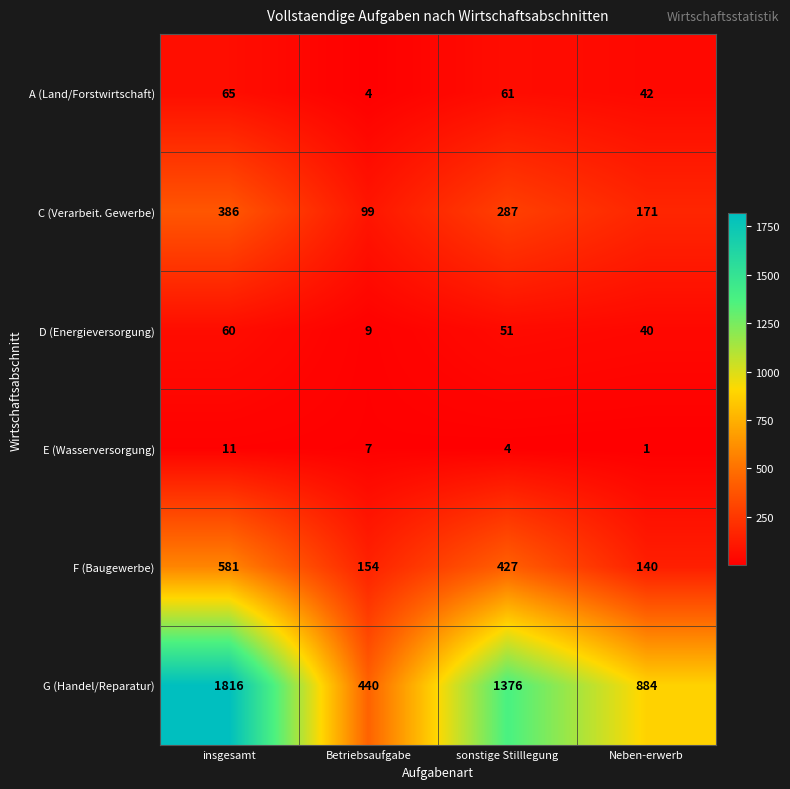

Count the E (Wasserversorgung) values in the range 4 to 11.

3